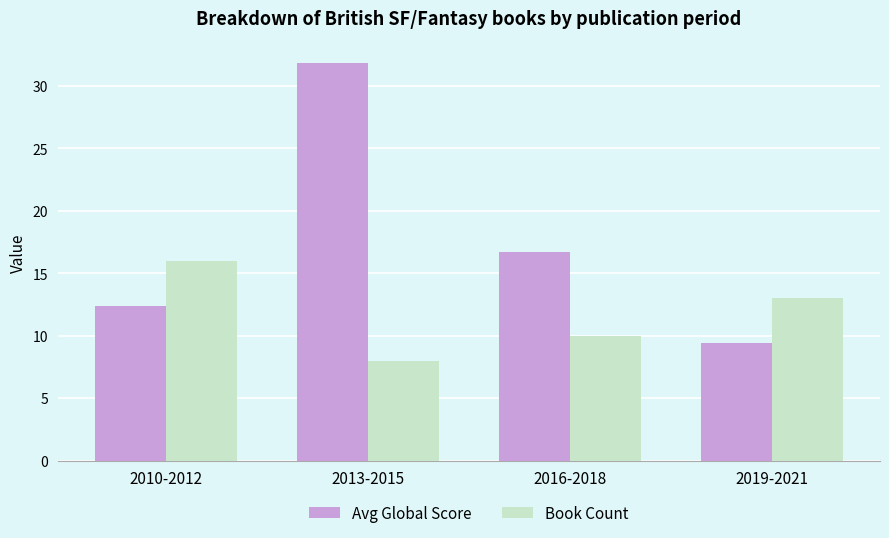

Is the value of Book Count at 2013-2015 greater than the value of Avg Global Score at 2019-2021?

No